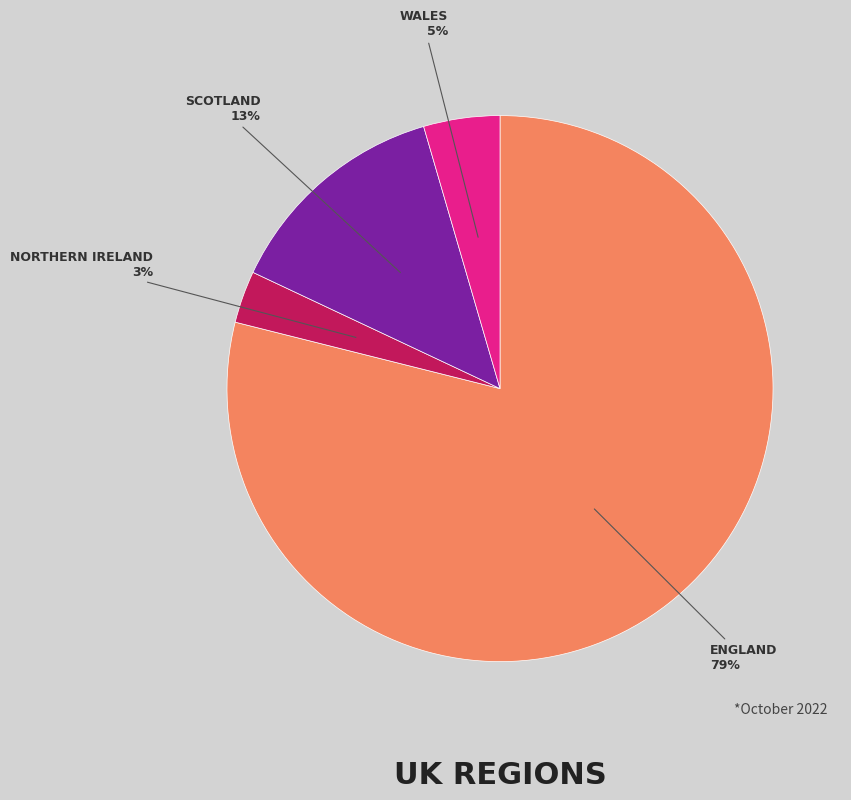

To the nearest percent, what is the average slice percentage?

25%